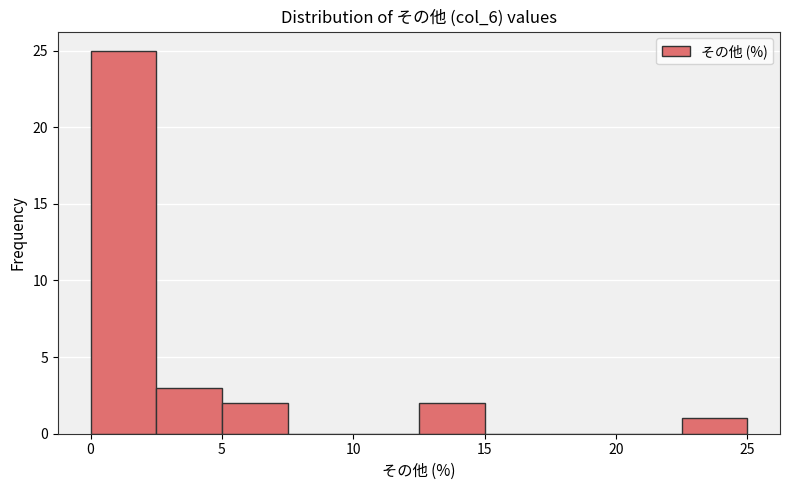

Which range on the x-axis has the tallest bar?

0.0 to 2.5